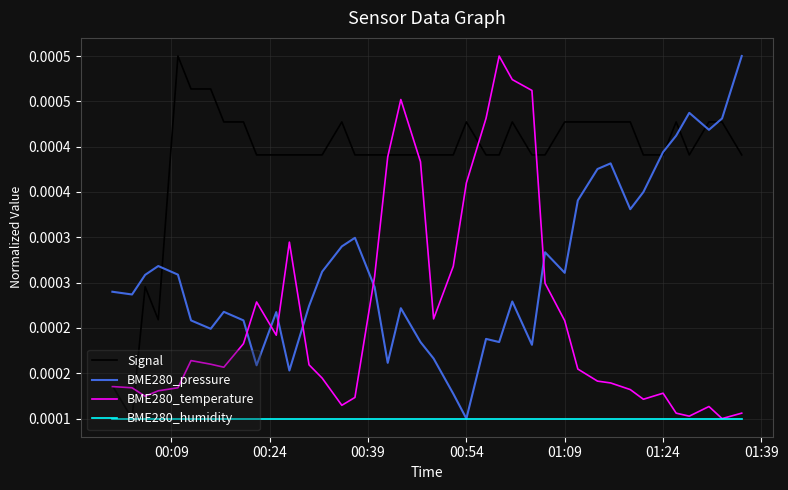

True or false: BME280_temperature and BME280_humidity cross at least once.

False